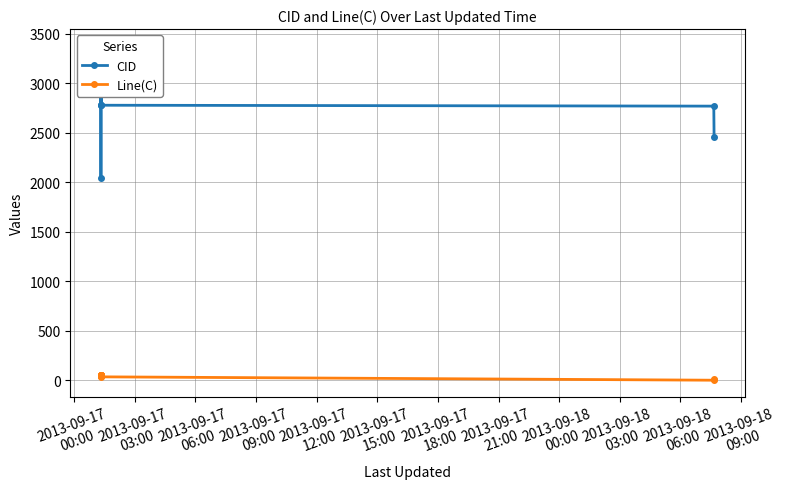

Is the value of Line(C) at 2013-09-18
09:00 greater than the value of CID at 2013-09-17
03:00?

No